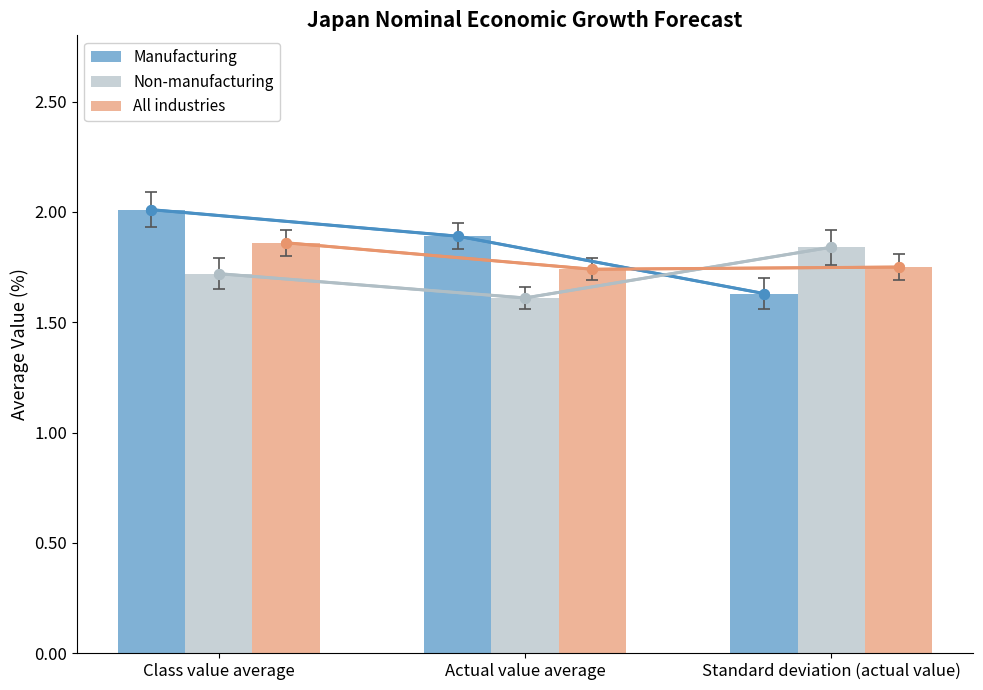

What is the difference between the Non-manufacturing values at Class value average and Actual value average?

0.1